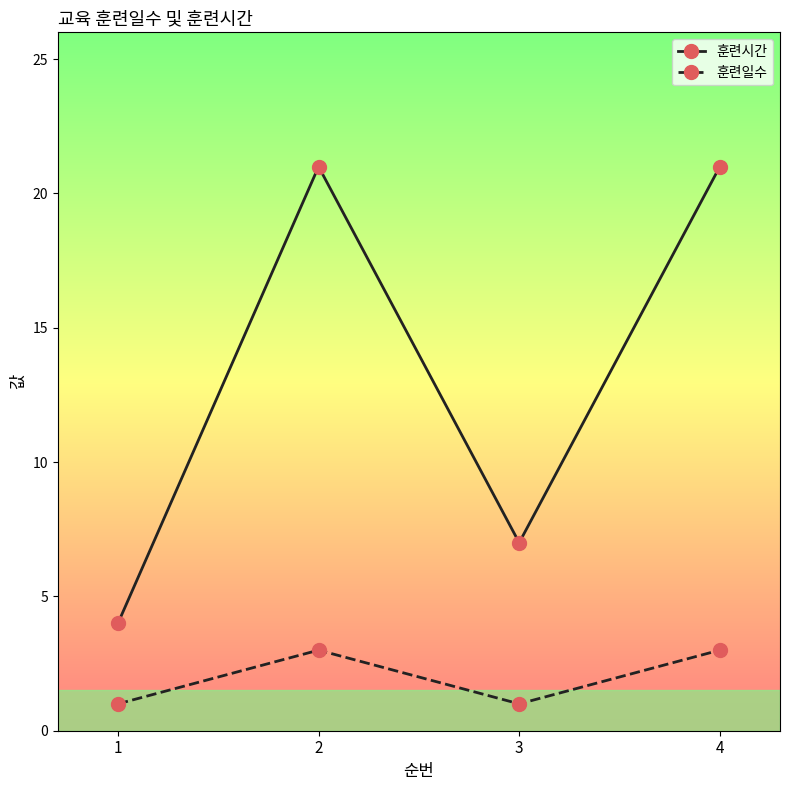

What is the minimum value shown in the chart?

1